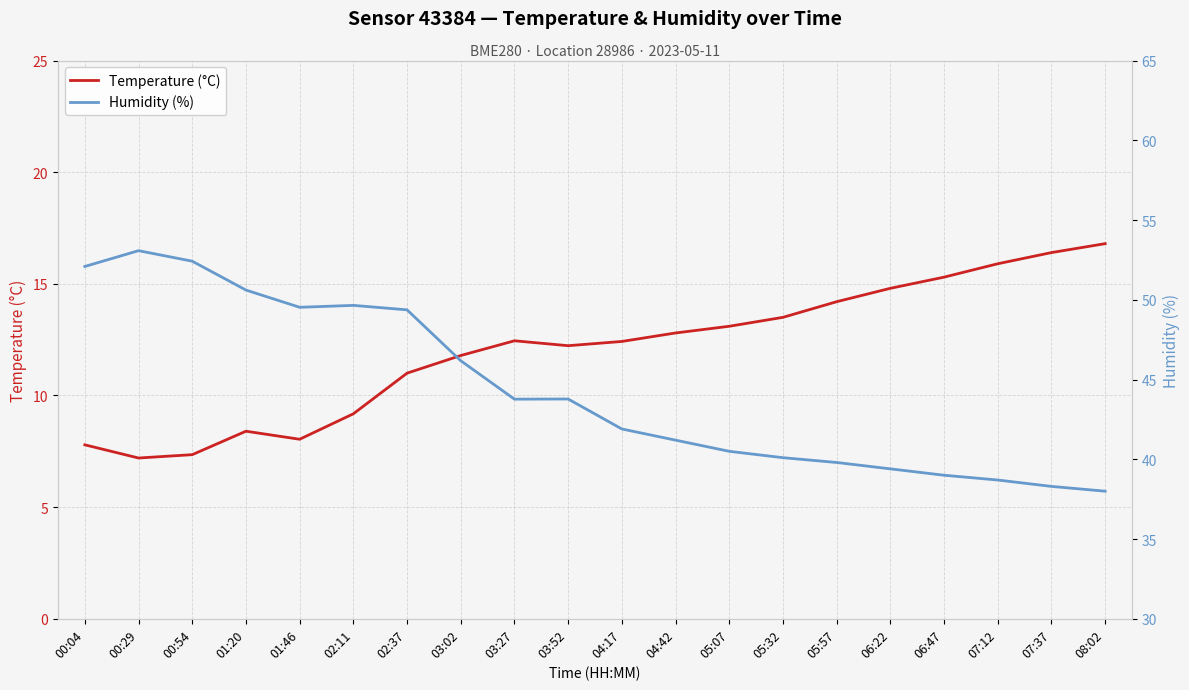

What is the average value of the Humidity (%) series?

44.4